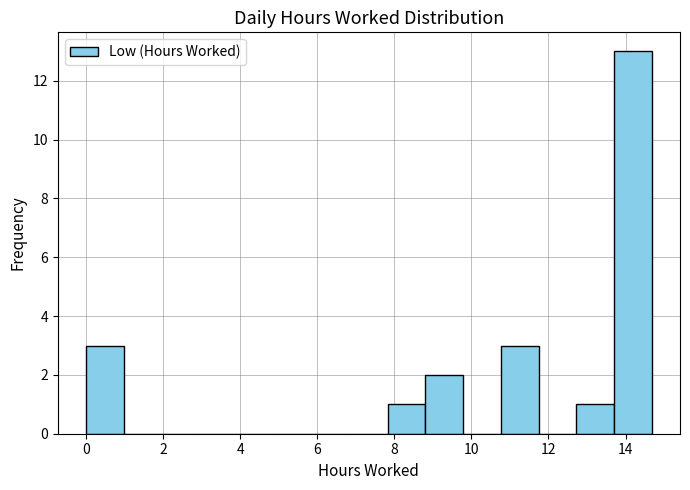

How tall is the bar that spans 0.0 to 1.0 on the x-axis? Neither the bar edges nor the heights are printed on the chart, so give them approximately, as read against the axes.

3